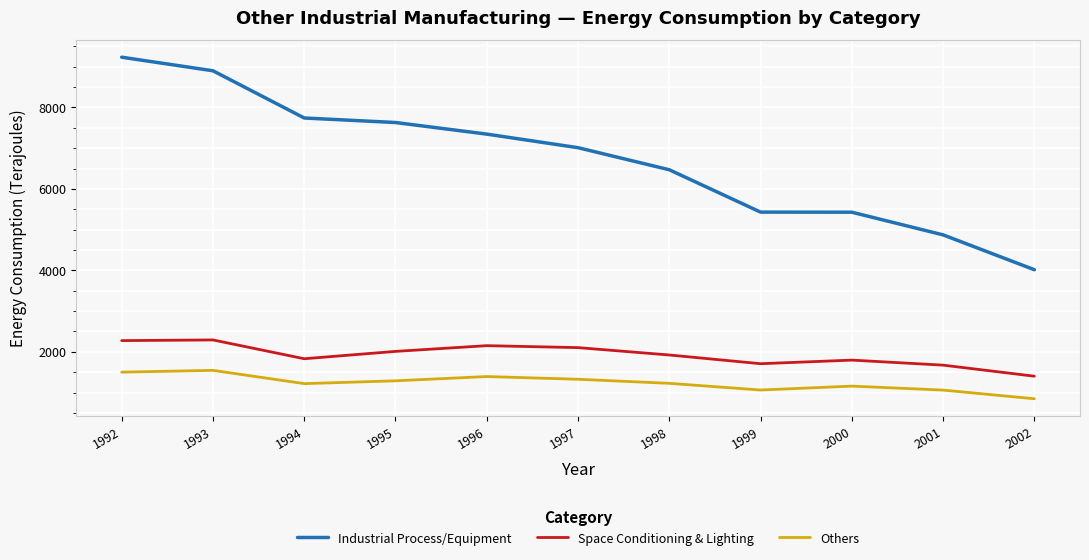

What is the minimum value shown in the chart?

847.7